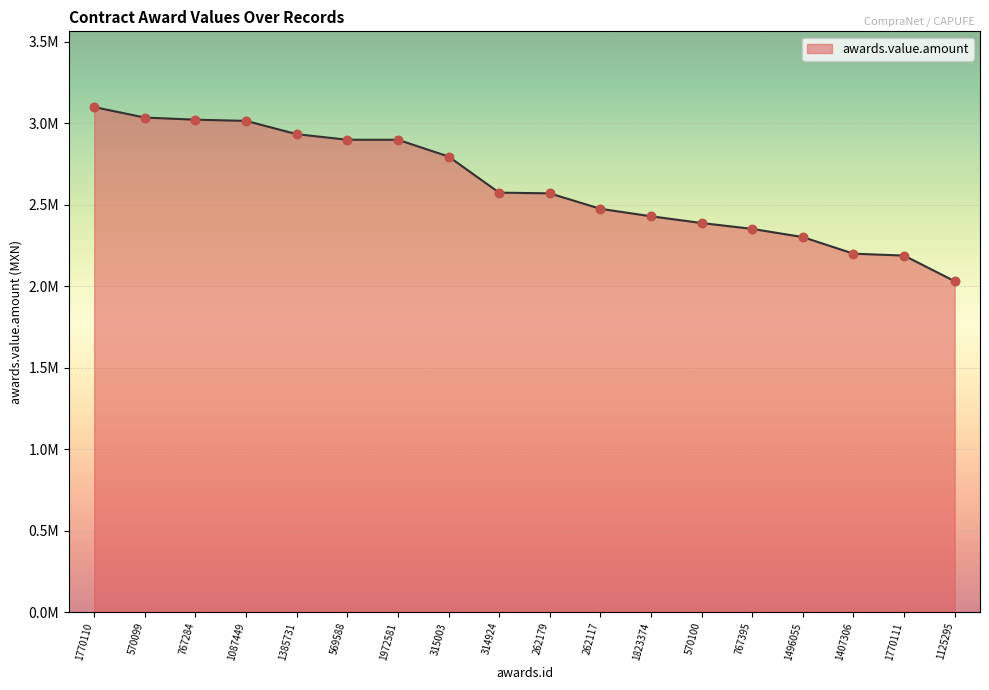

Is this an area chart (filled region under the line)?

Yes